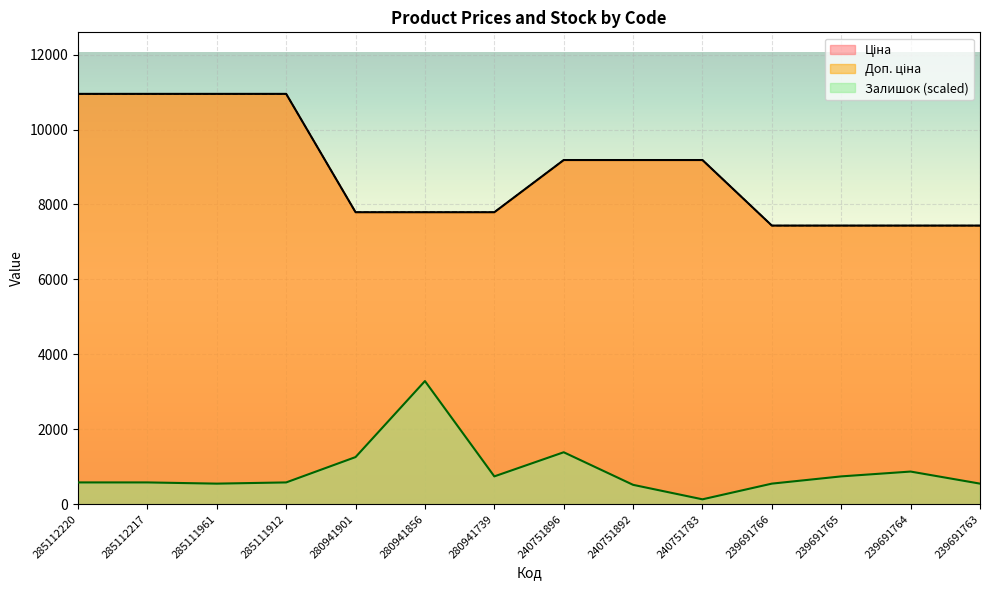

Where does the Залишок series first go above 579?

285112220